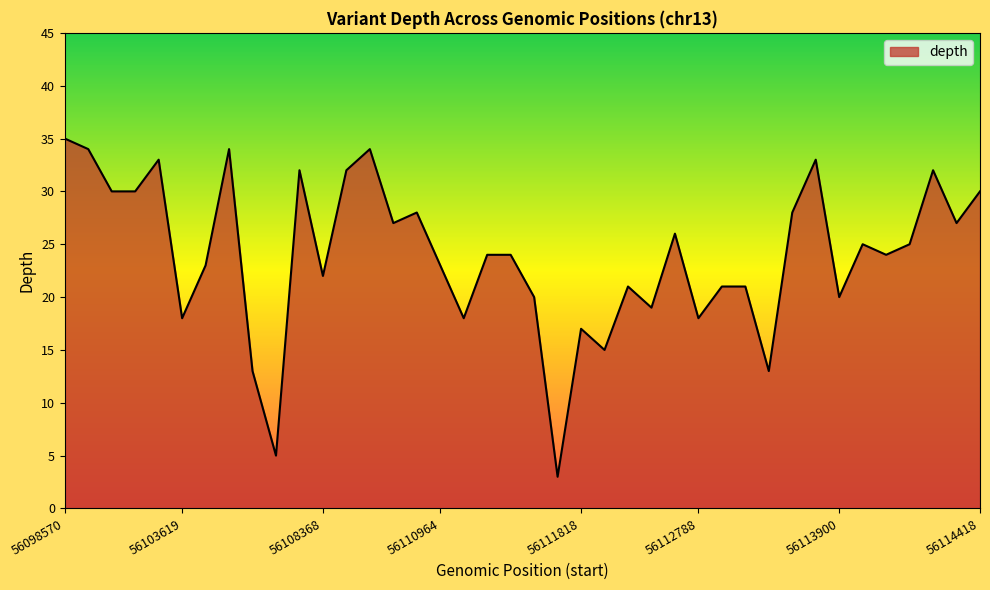

Reading left to right, list all the values displayed in this chart.

35	34	30	30	33	18	23	34	13	5	32	22	32	34	27	28	23	18	24	24	20	3	17	15	21	19	26	18	21	21	13	28	33	20	25	24	25	32	27	30